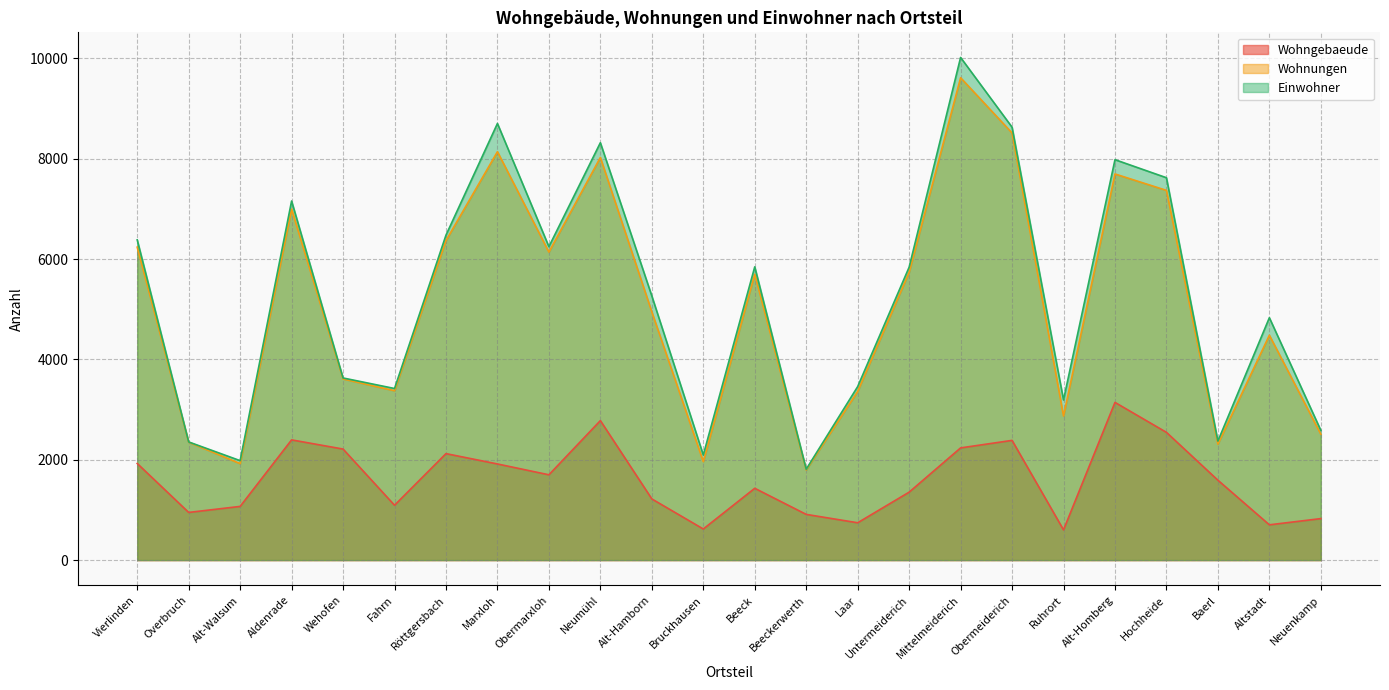

Where is the first local minimum for Einwohner?

Alt-Walsum